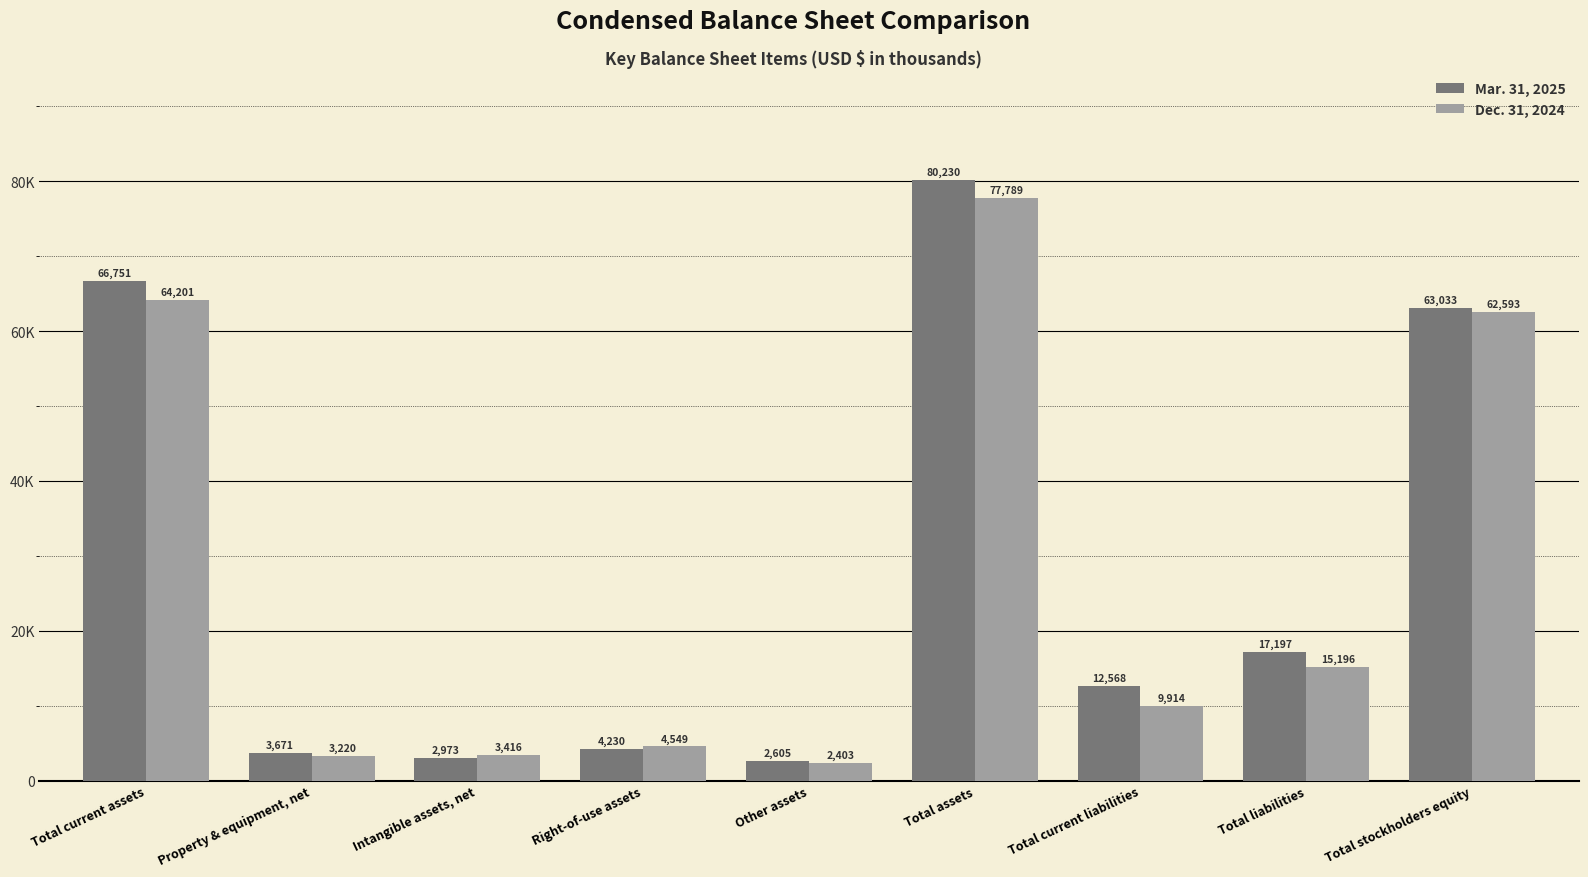

What is the sum of the Mar. 31, 2025 values at Total assets and Total current liabilities?

92798